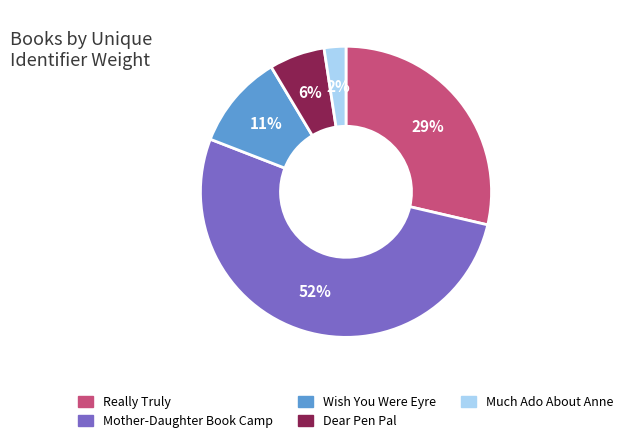

Combined, do Really Truly and Mother-Daughter Book Camp account for over 50%?

Yes